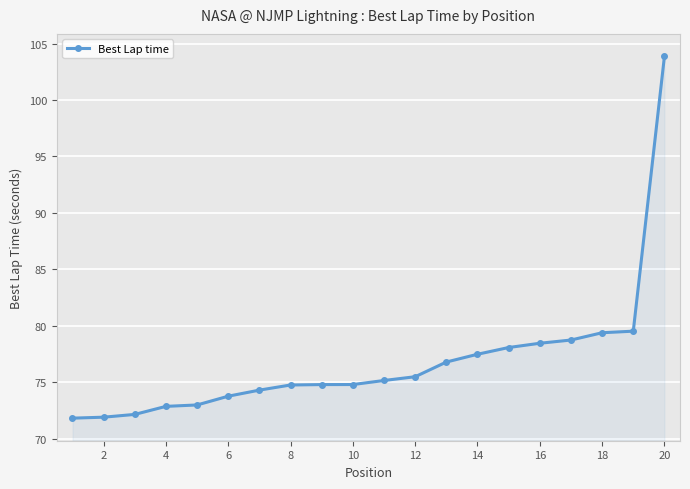

What is the value of the 9th point from the left?

74.8